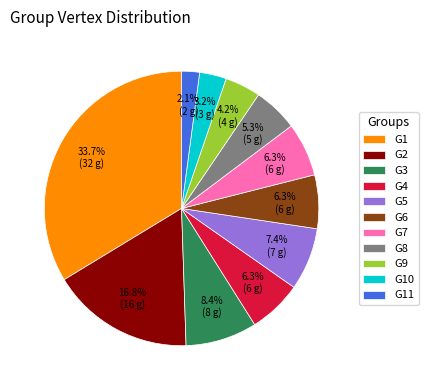

How much of the chart is everything except G5?

92.6%